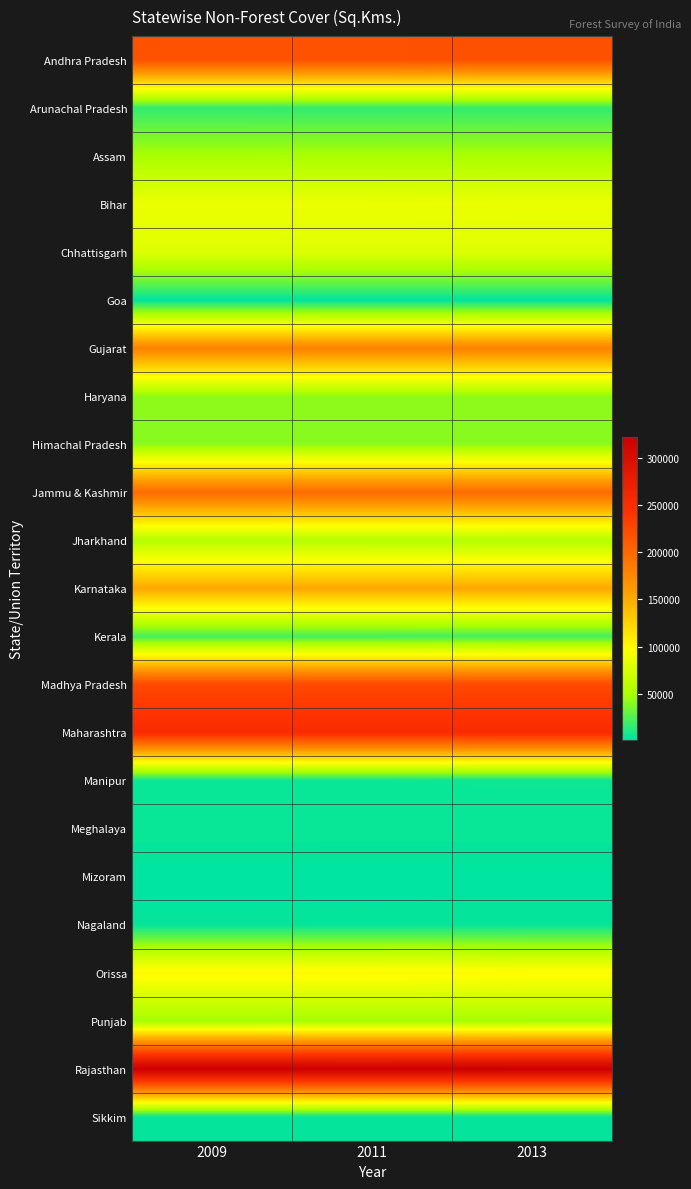

Count the number of data series in this chart.

23